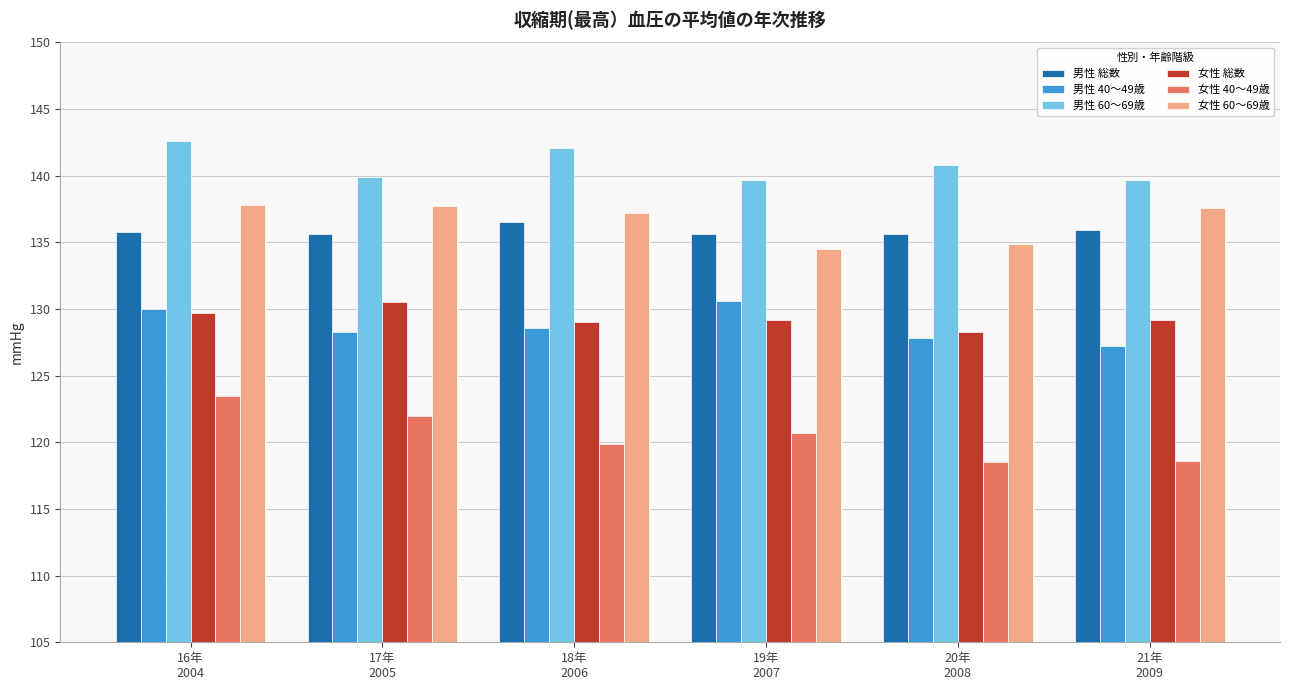

True or false: 男性 総数 has a value of 83.4 at 21年
2009.

False